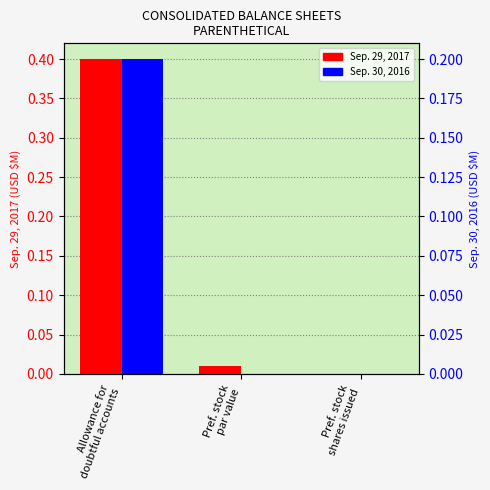

Is the value of Sep. 30, 2016 at Pref. stock
par value greater than the value of Sep. 29, 2017 at Pref. stock
shares issued?

No